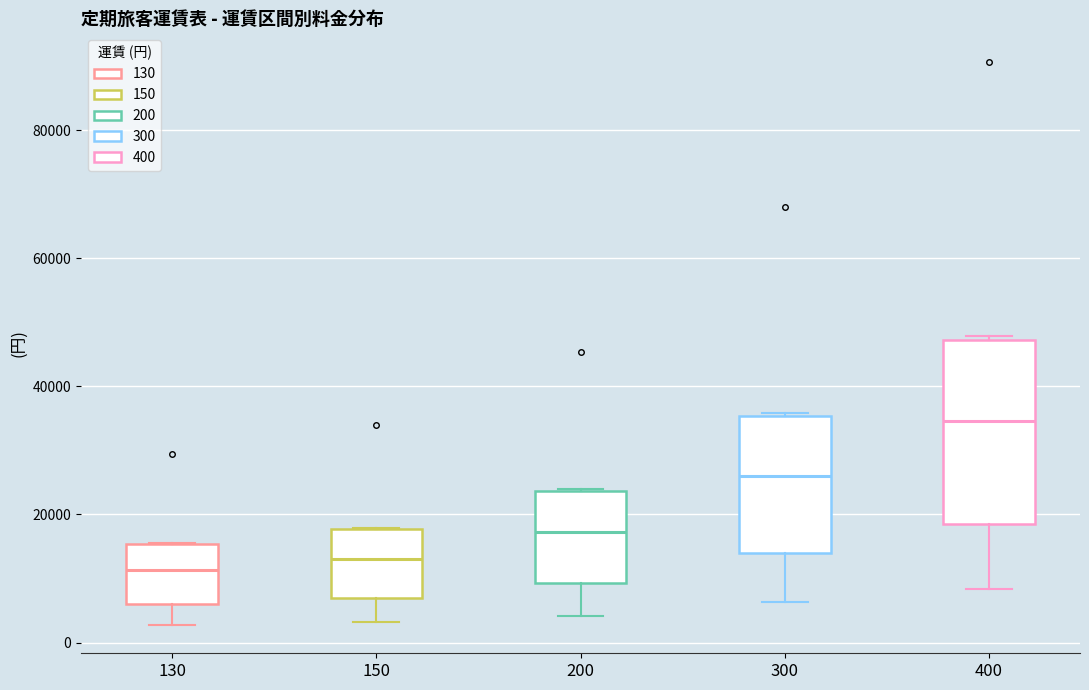

Which box's median line is the highest?

400